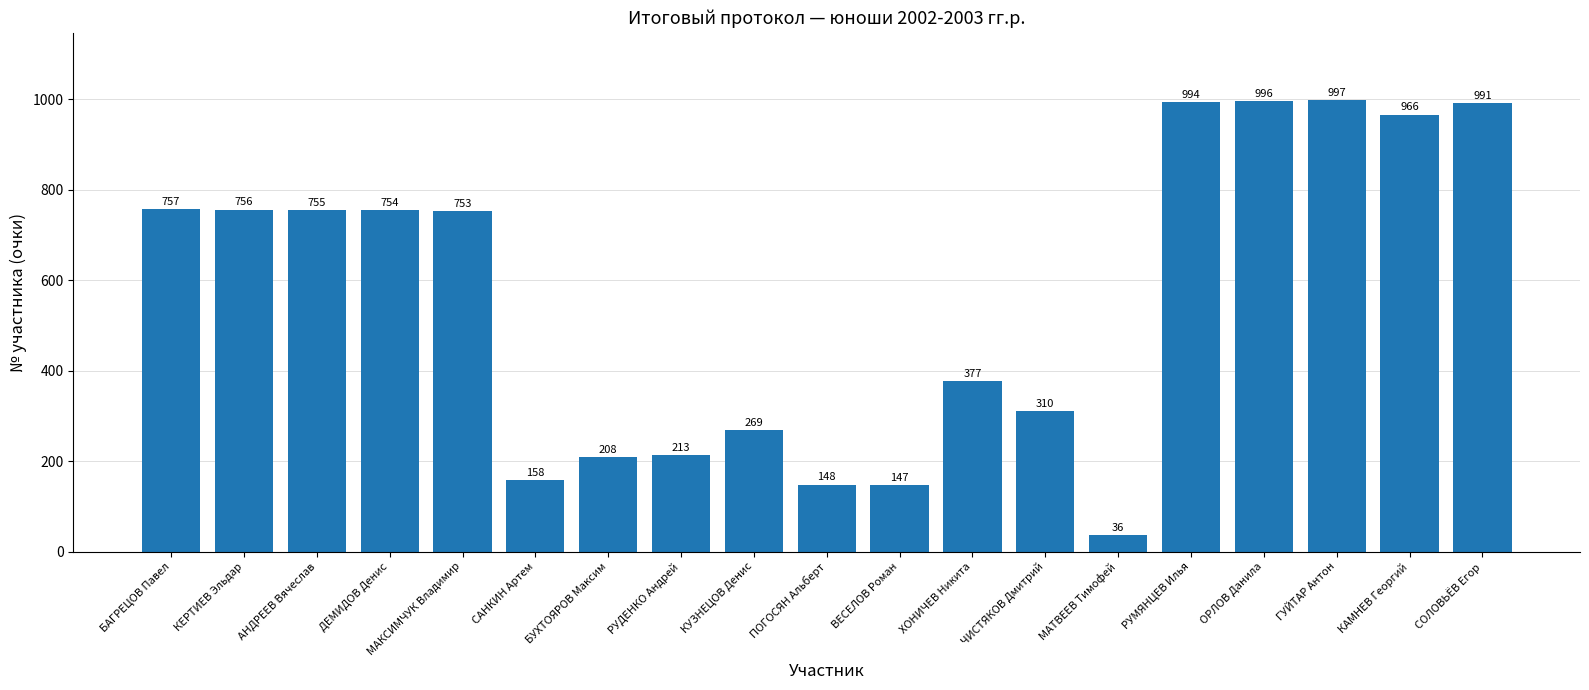

Does the chart contain any negative values?

No